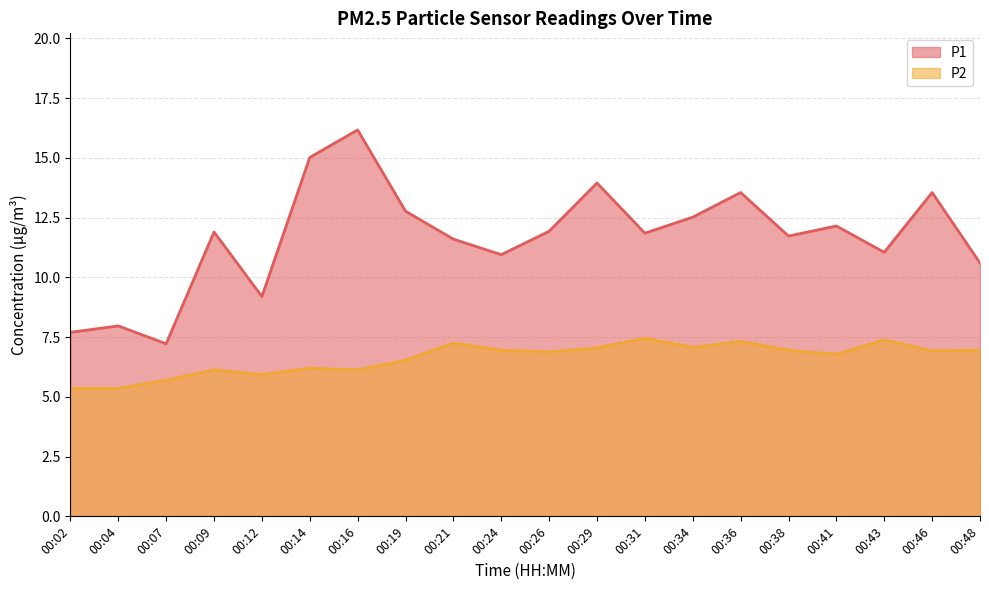

True or false: P2 and P1 cross at least once.

False